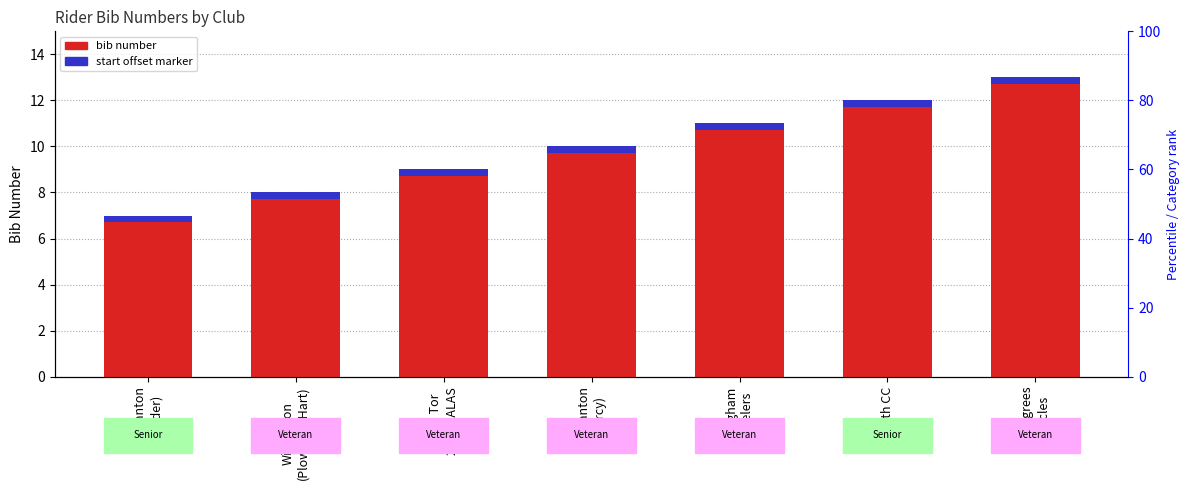

List the labels in order of value, smallest first.

Wincanton
(Loader), Wincanton
(Plowman-Hart), Team Tor
2000|KALAS, Wincanton
(D'Arcy), Gillingham
Wheelers, Bath CC, 73 Degrees
Bicycles